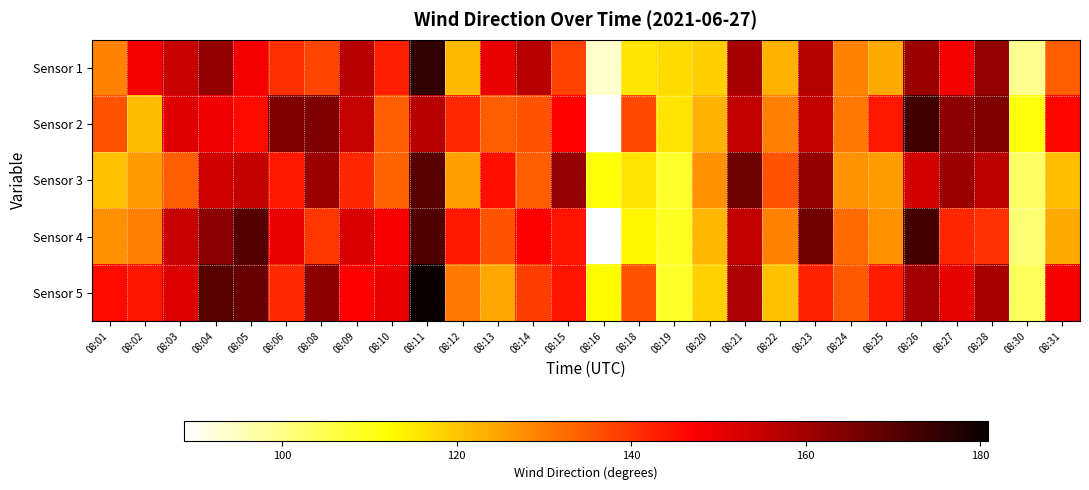

Which series has the largest total across all categories?

Sensor 5